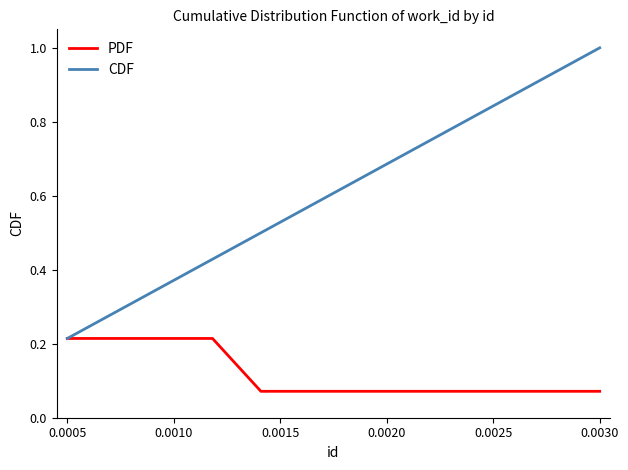

What is the maximum value for CDF?

1.0